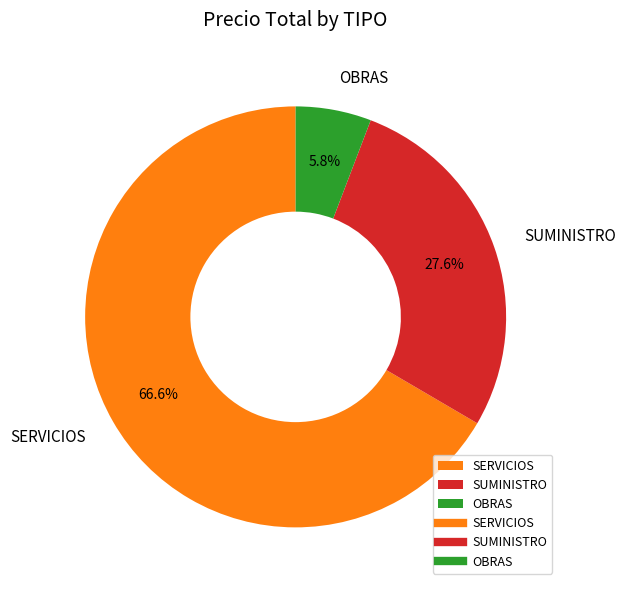

Is the sum of SUMINISTRO and SERVICIOS greater than half?

Yes